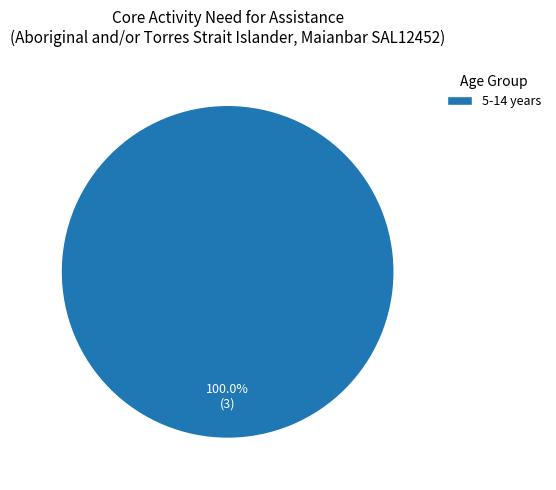

Is 5-14 years the majority of the pie?

Yes